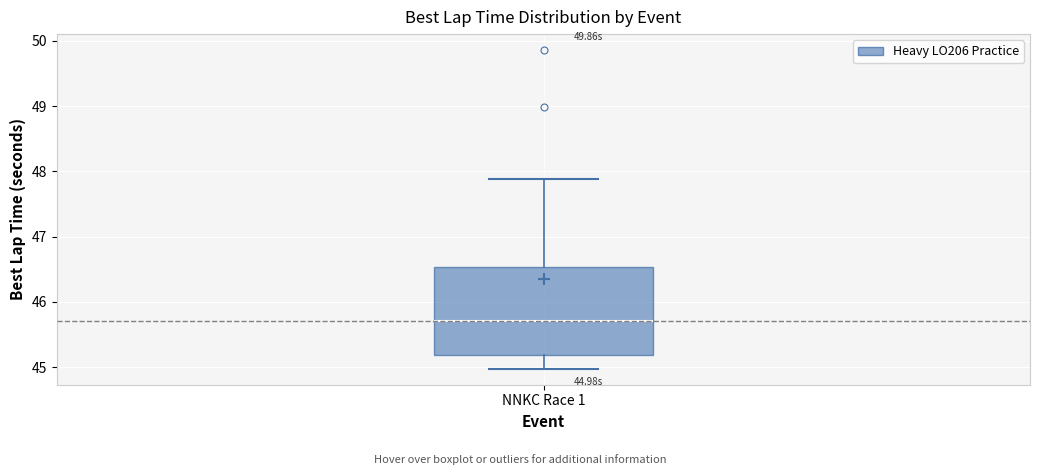

Read this box plot against the y-axis: the position of the median line, the range covered by the box, and the ends of both whiskers. The values are not printed on the chart, so give them approximately, as read against the axis.

median 45.7, box 45.2 to 46.5, whiskers 45.0 to 47.9